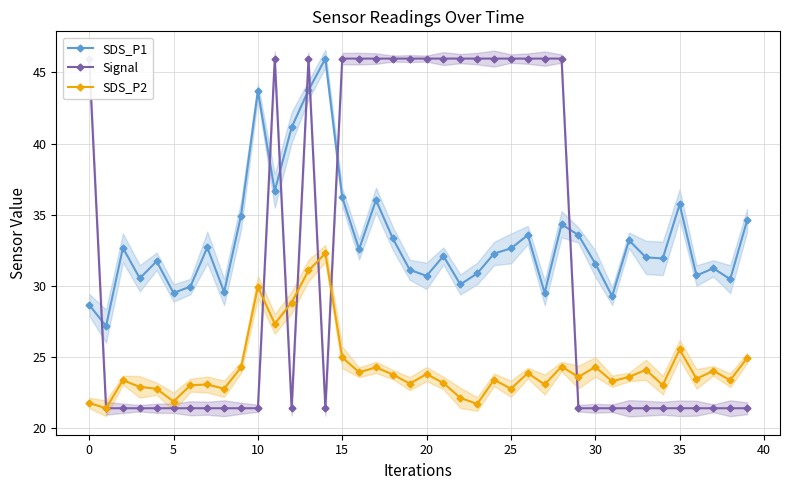

True or false: SDS_P2 and SDS_P1 cross at least once.

False